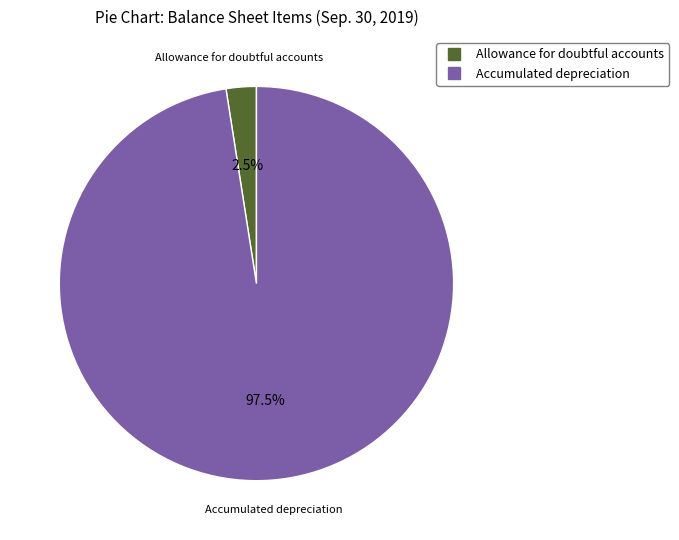

To the nearest percent, what is the difference between the Accumulated depreciation and Allowance for doubtful accounts slice percentages?

95%